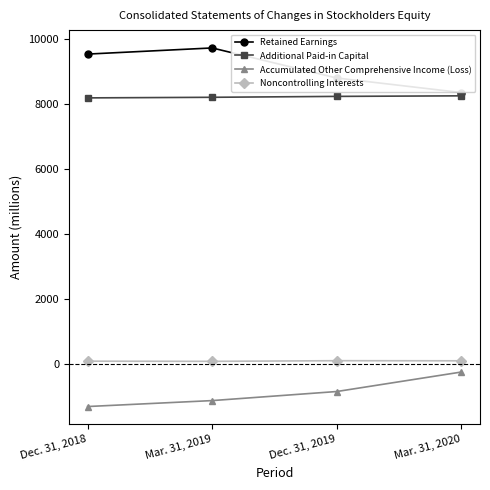

Rank the series at Dec. 31, 2019 from highest to lowest value.

Retained Earnings, Additional Paid-in Capital, Noncontrolling Interests, Accumulated Other Comprehensive Income (Loss)